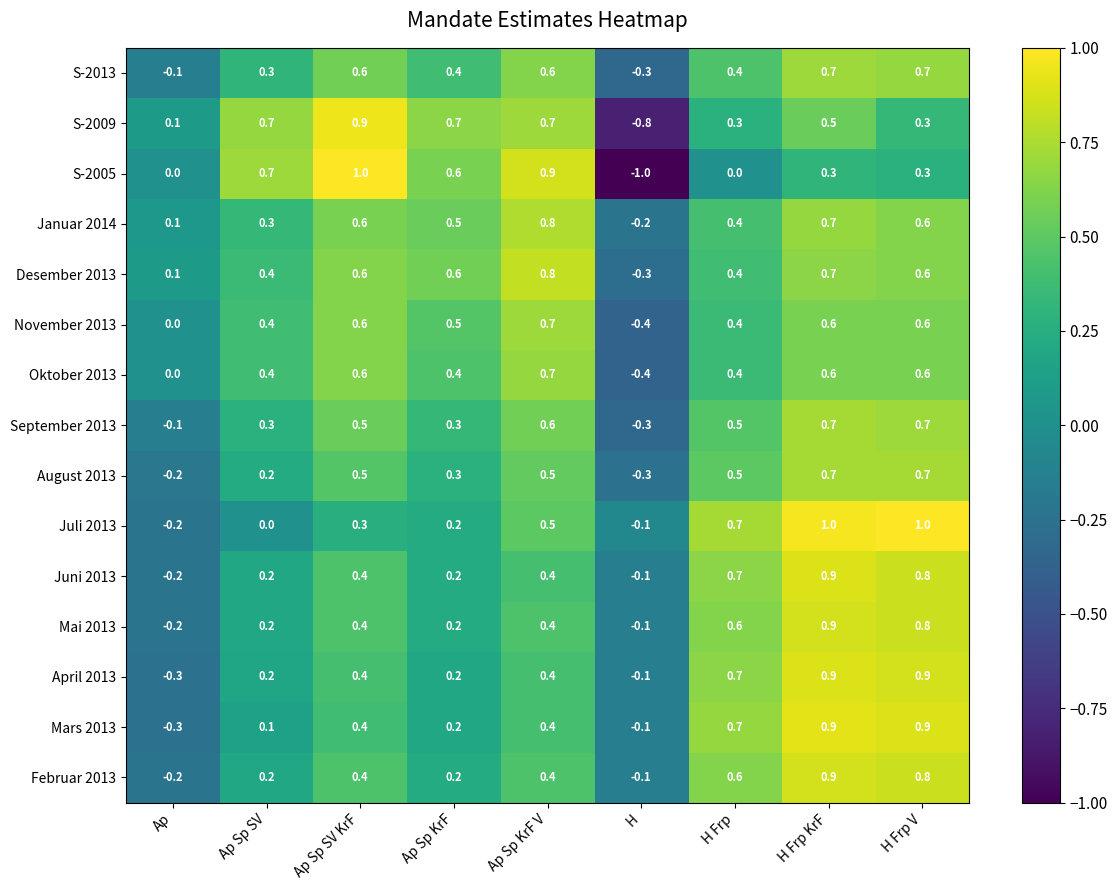

True or false: Juli 2013 has a value of 0.3 at Ap Sp SV KrF.

True